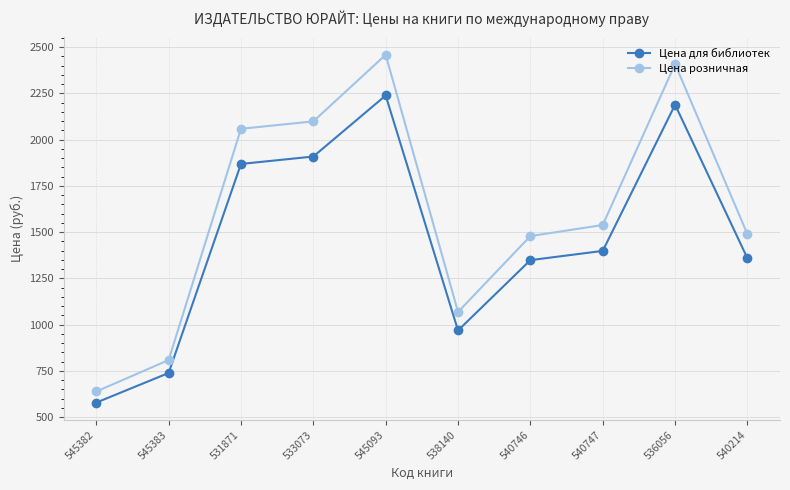

At how many categories does at least one series exceed 1221?

7